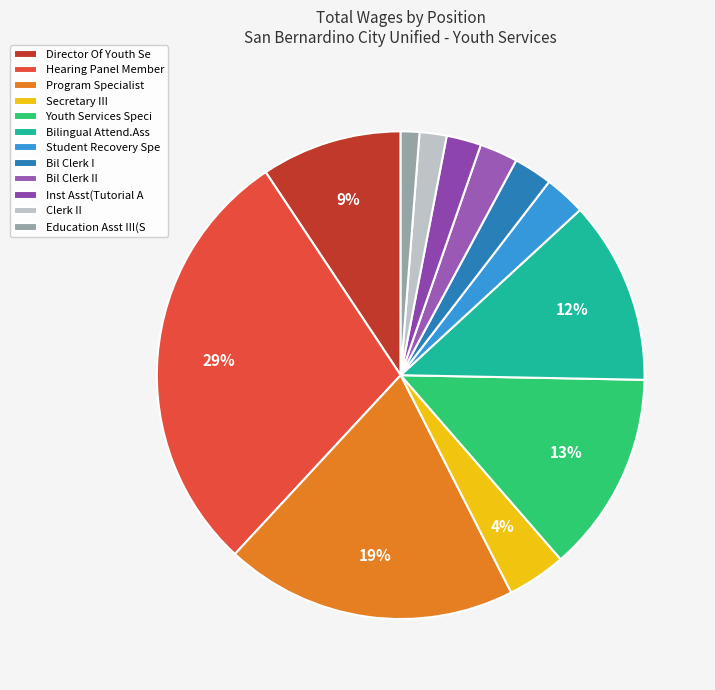

Which slice is the smallest?

Education Asst III(S